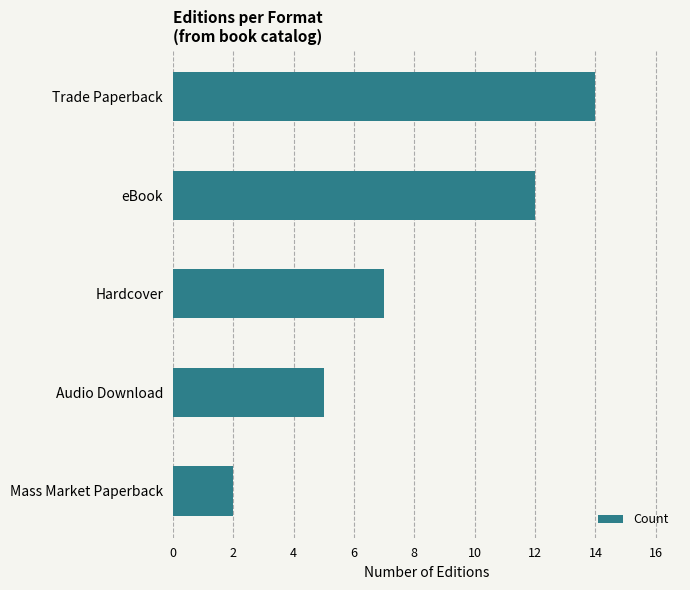

What is the change in value from Trade Paperback to Hardcover?

-7